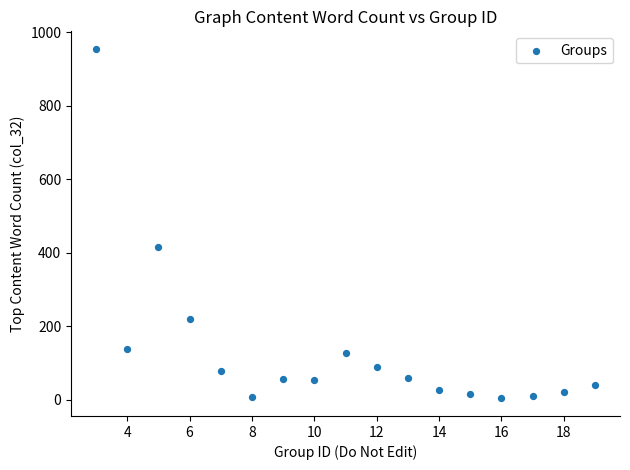

What is the range of Y values (max minus min)?

952